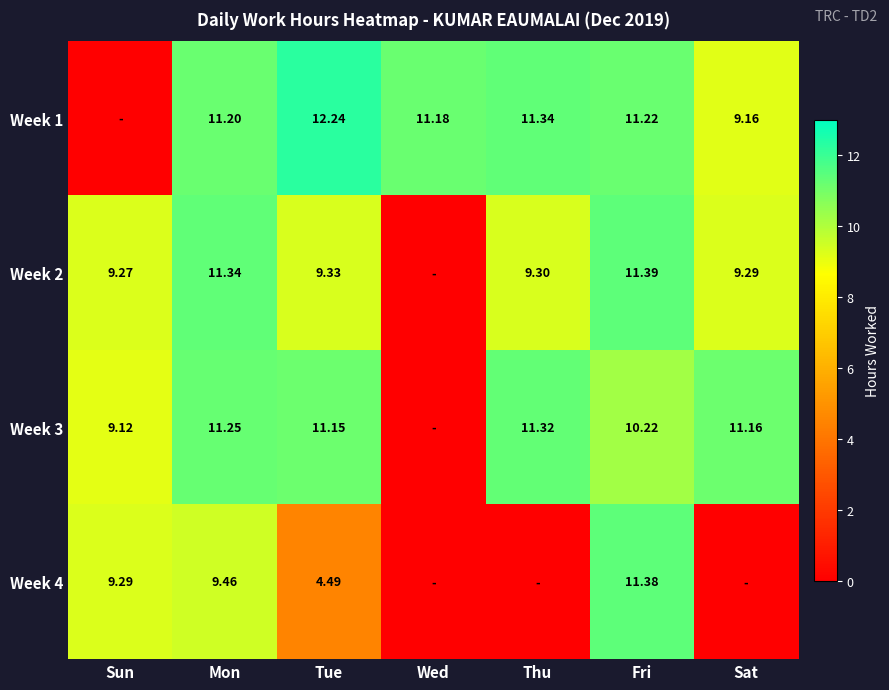

Is the value of Week 1 at Sat greater than the value of Week 4 at Fri?

No